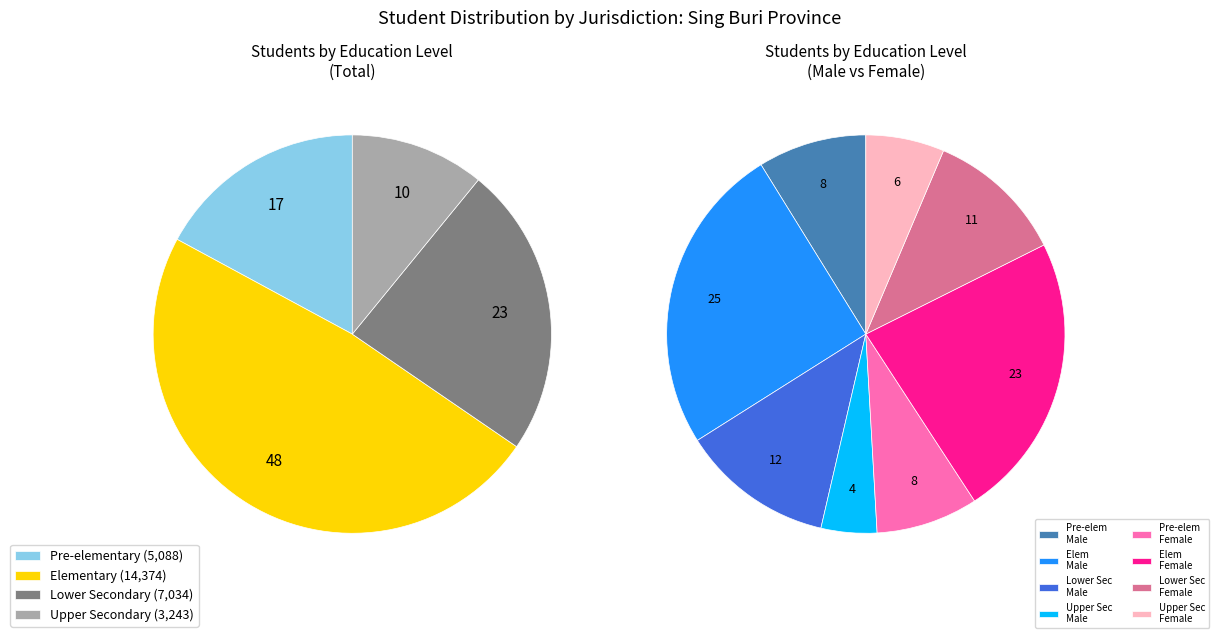

Combined, do Pre-elementary and Upper Secondary account for over 50%?

No